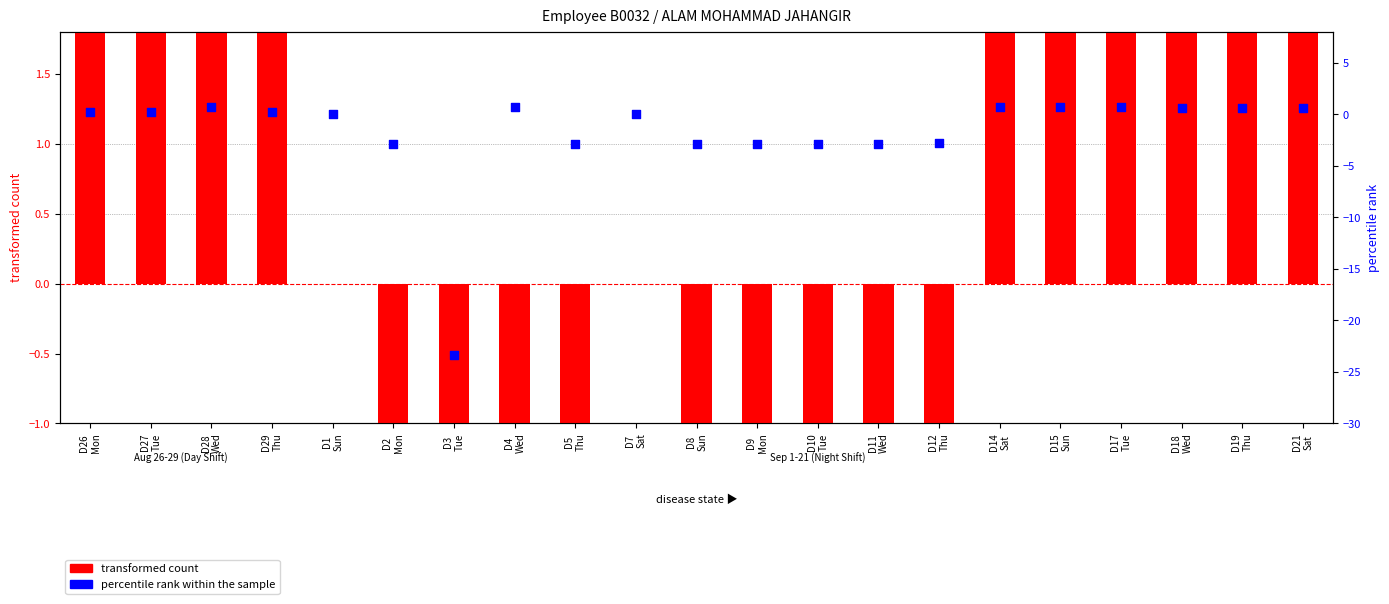

Which series has the largest total across all categories?

transformed count